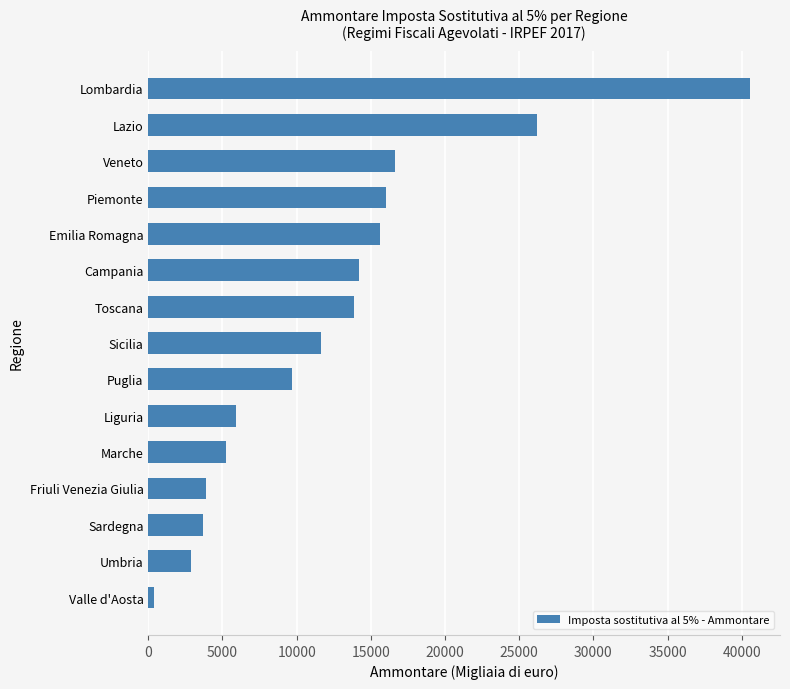

Does the chart contain any negative values?

No